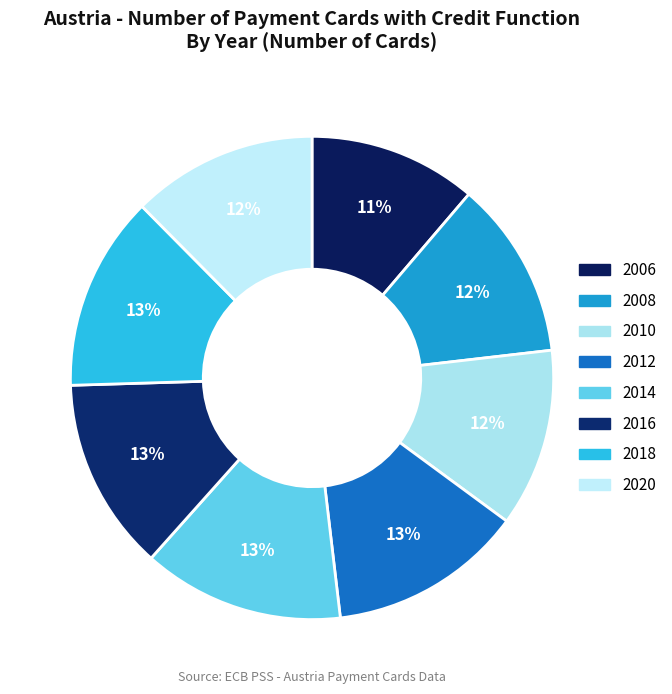

True or false: 2006 accounts for 1% of the total.

False